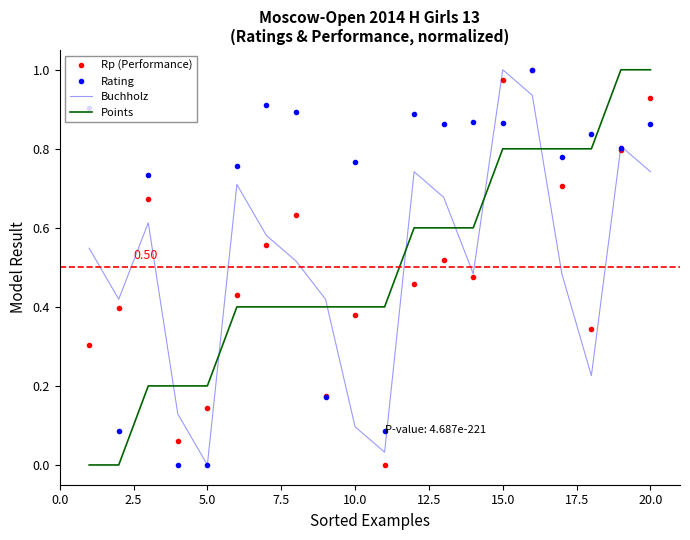

True or false: Buchholz and Points intersect in this chart.

True